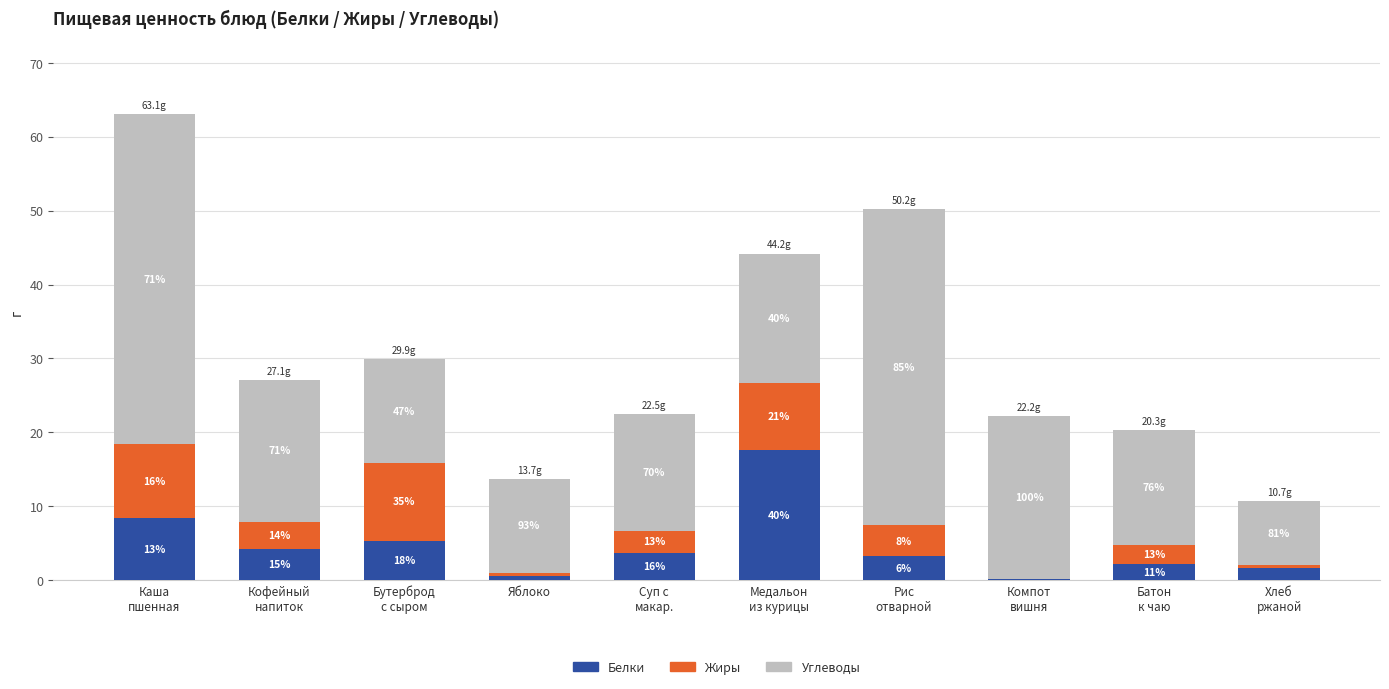

Does the chart contain stacked bars?

Yes